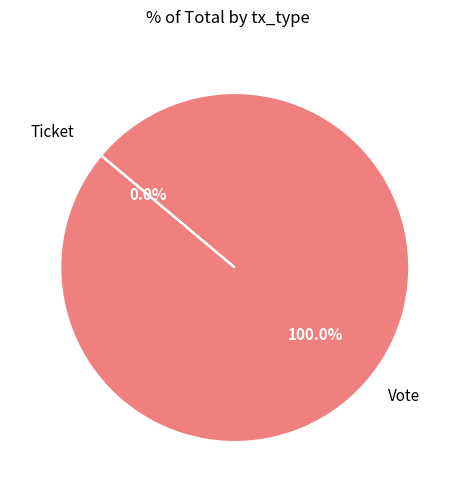

Combined, do Vote and Ticket account for over 50%?

Yes